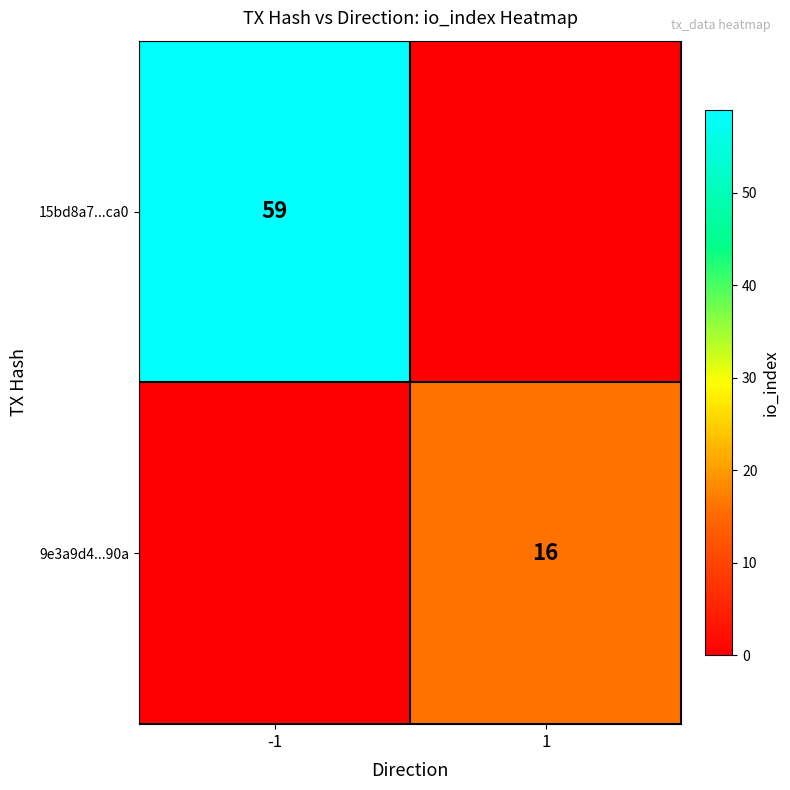

Is it true that 15bd8a7...ca0 equals 59 at -1?

True